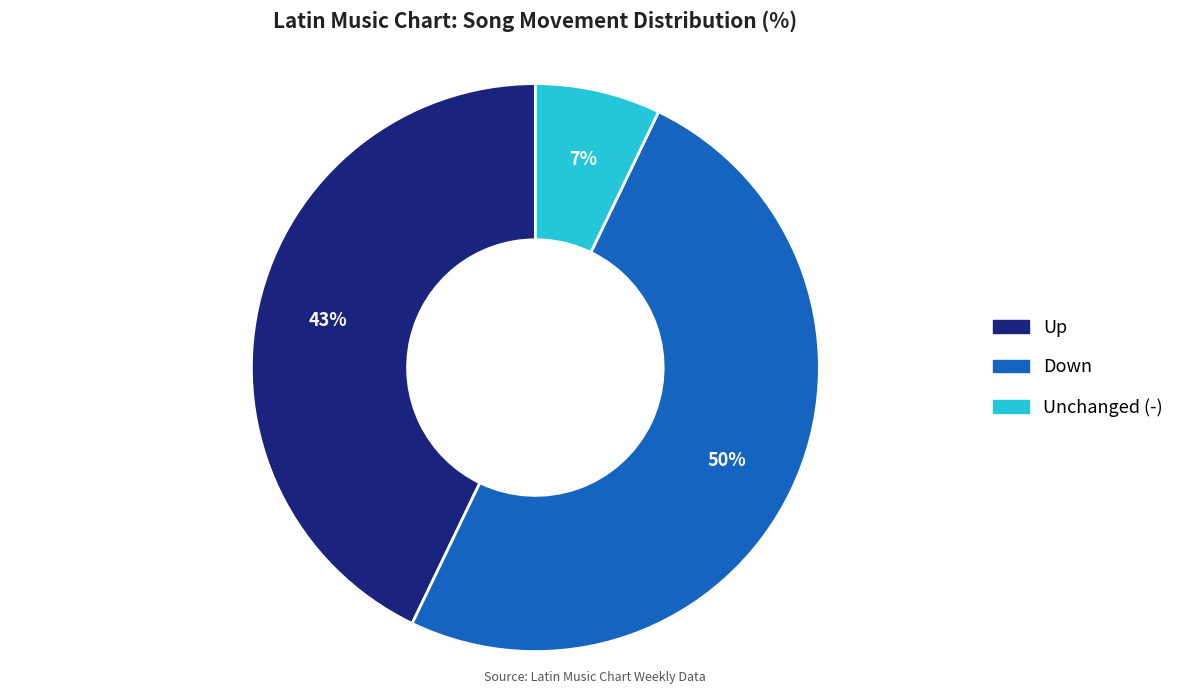

To the nearest percent, what is the average slice percentage?

33%